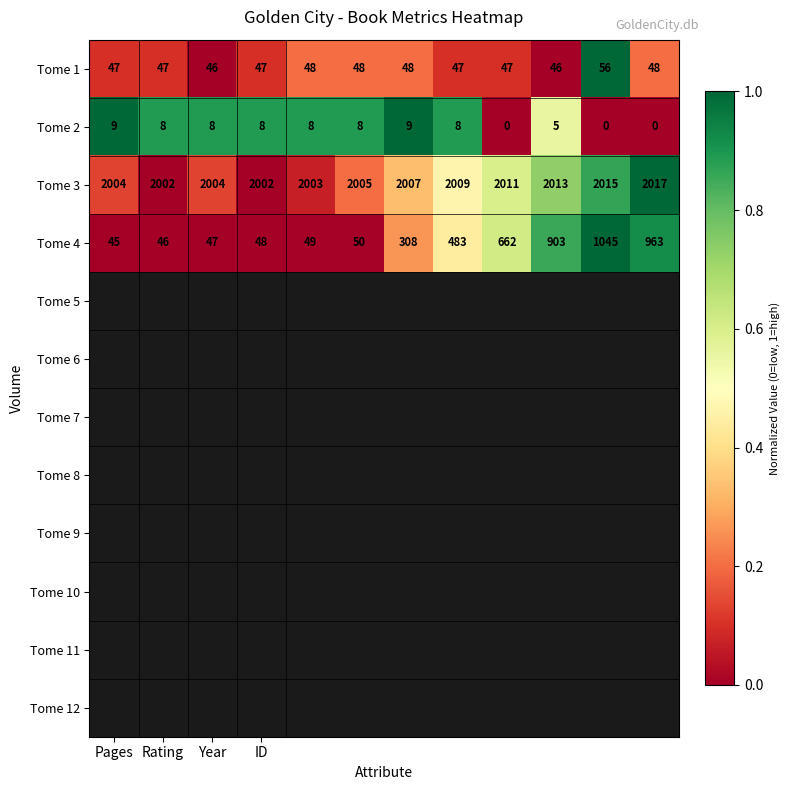

What is the lowest value of the Tome 3 series?

2002